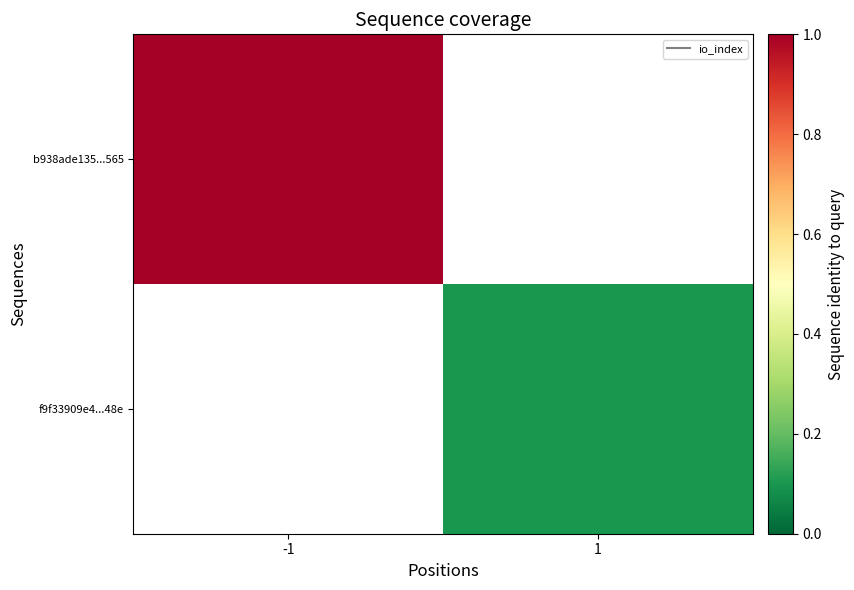

The value of b938ade135...565 at -1 is 81.0. True or false?

True